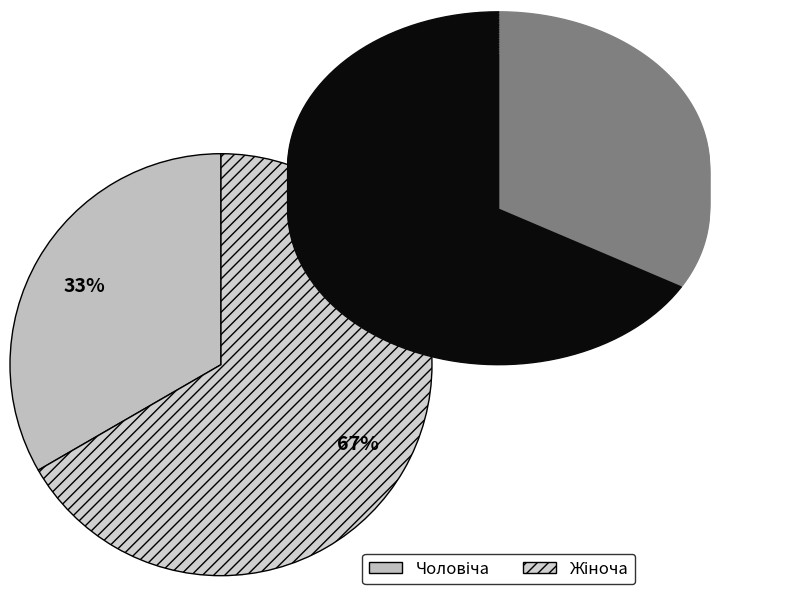

How many segments does this pie chart have?

2